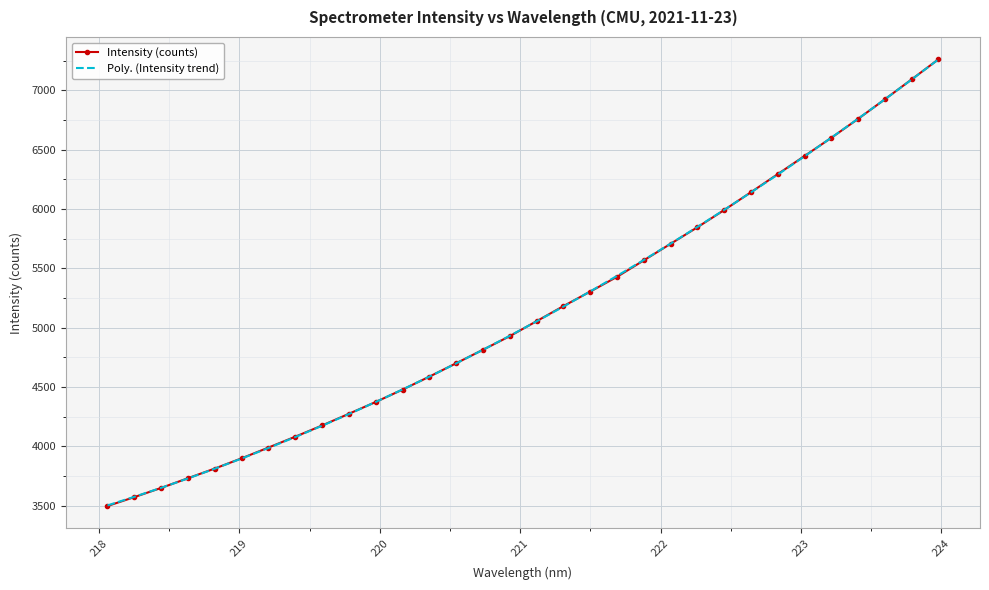

What is the minimum value shown in the chart?

3498.0